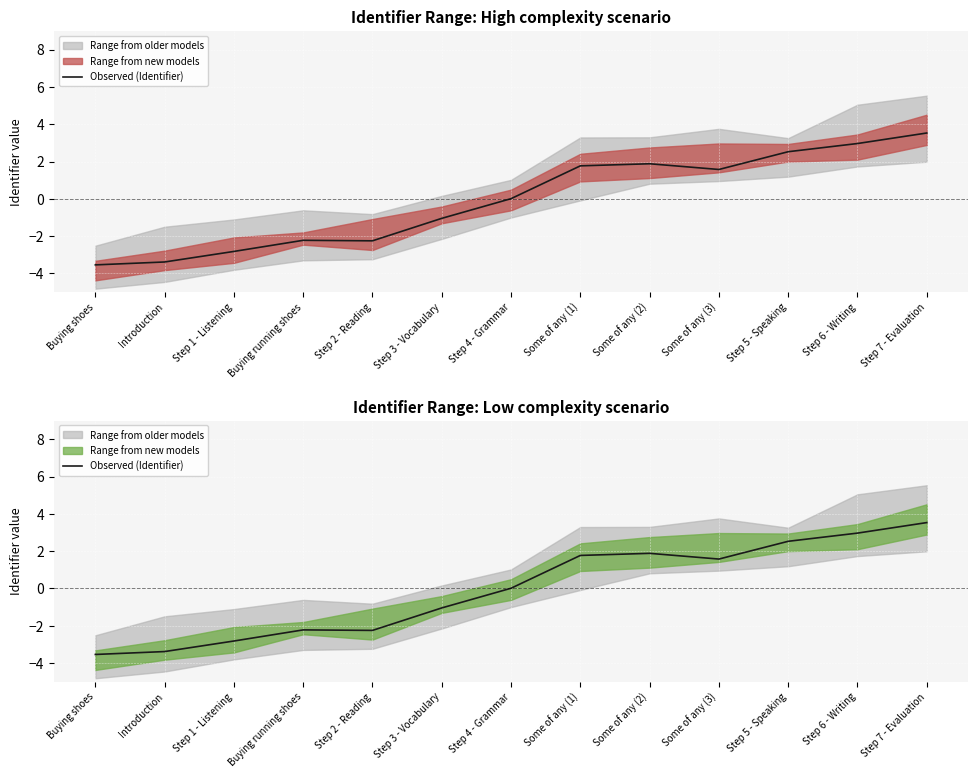

What is the minimum value shown in the chart?

-3.5